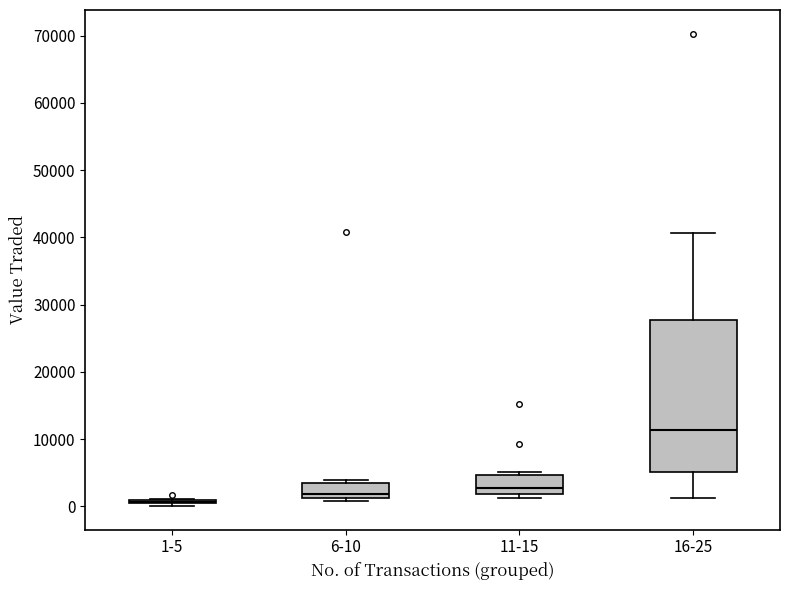

Where is the lower edge of the box for 6-10 on the y-axis? The values are not printed on the chart, so give them approximately, as read against the axis.

1000